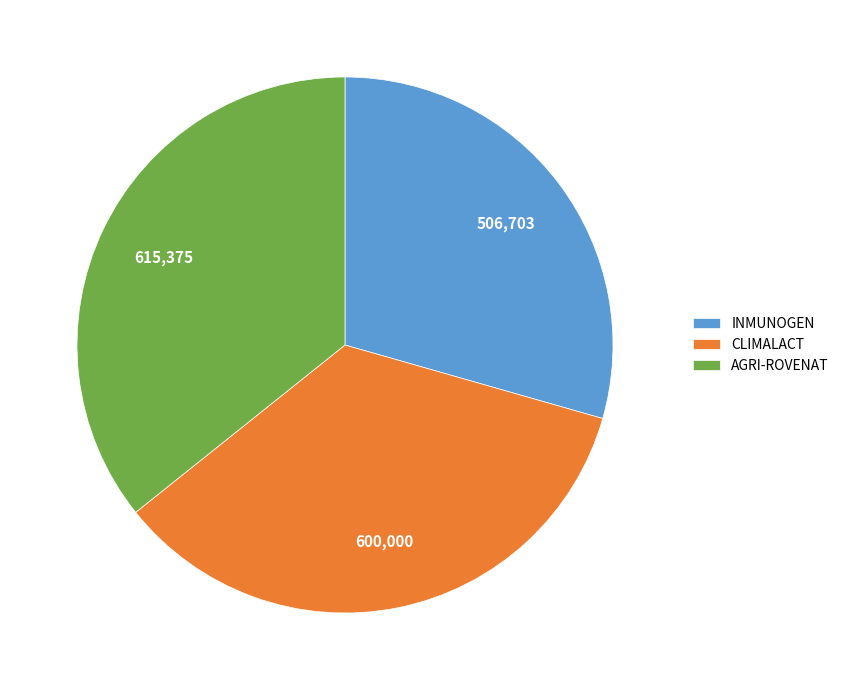

Which has a higher value, CLIMALACT or INMUNOGEN?

CLIMALACT